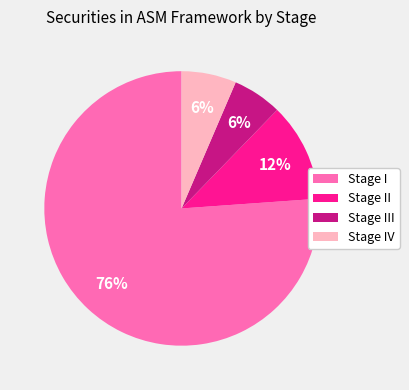

To the nearest percent, what is the difference between the largest and smallest slice percentages?

70%